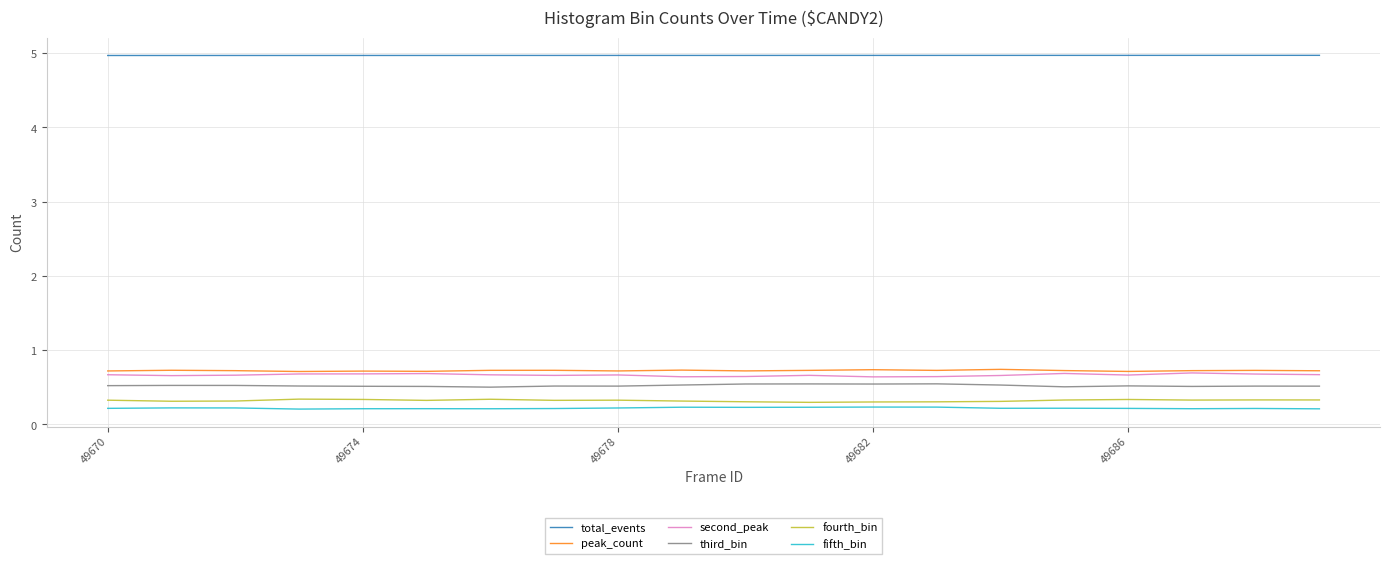

What are all the series names shown in the legend?

total_events, peak_count, second_peak, third_bin, fourth_bin, fifth_bin